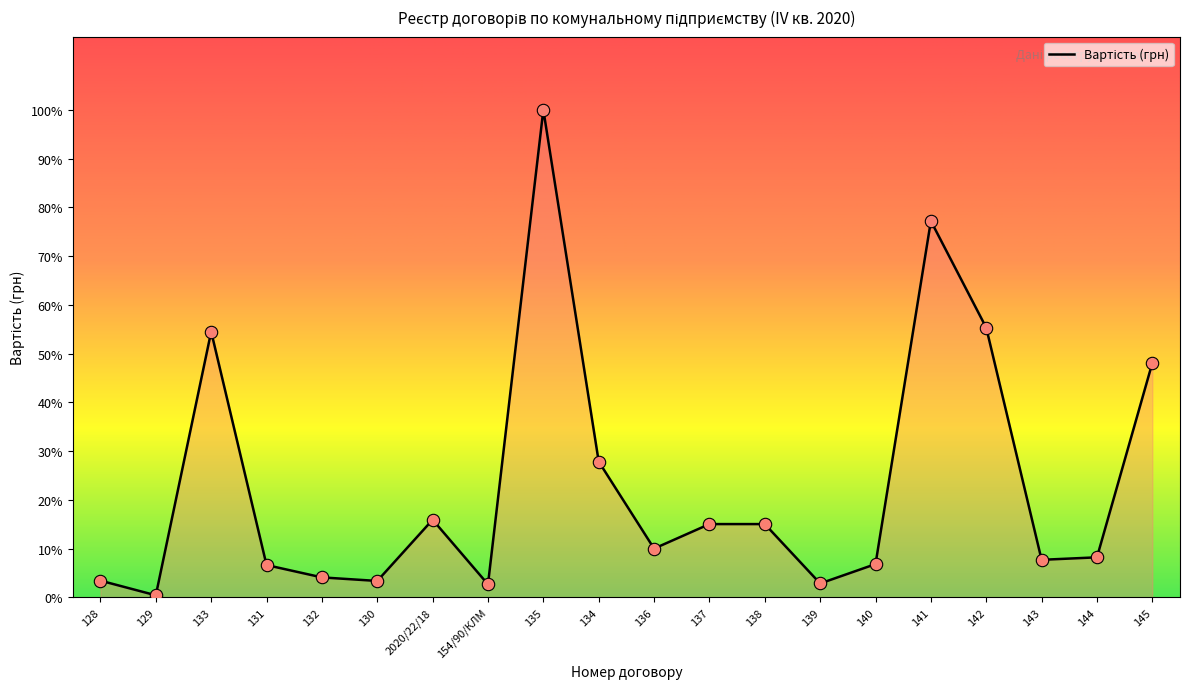

Between 131 and 139, which is larger?

131